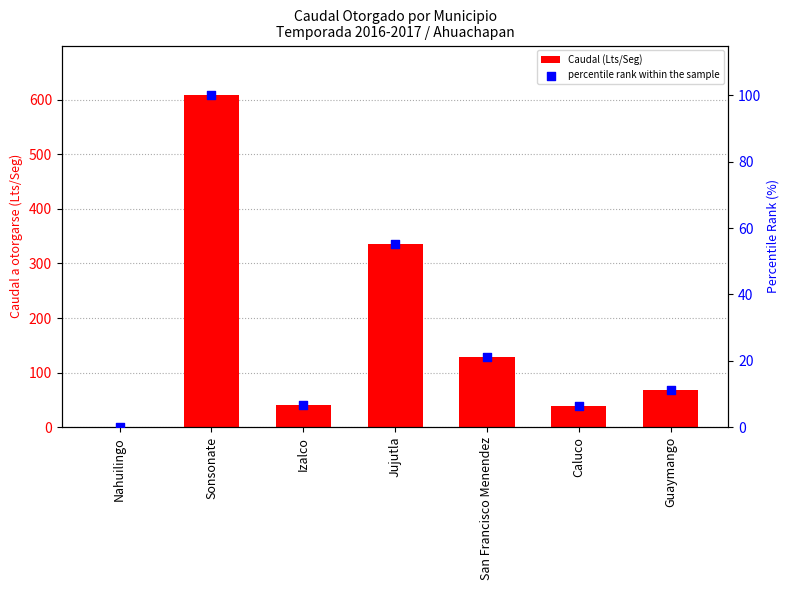

What is the total value across all series at San Francisco Menendez?

149.1